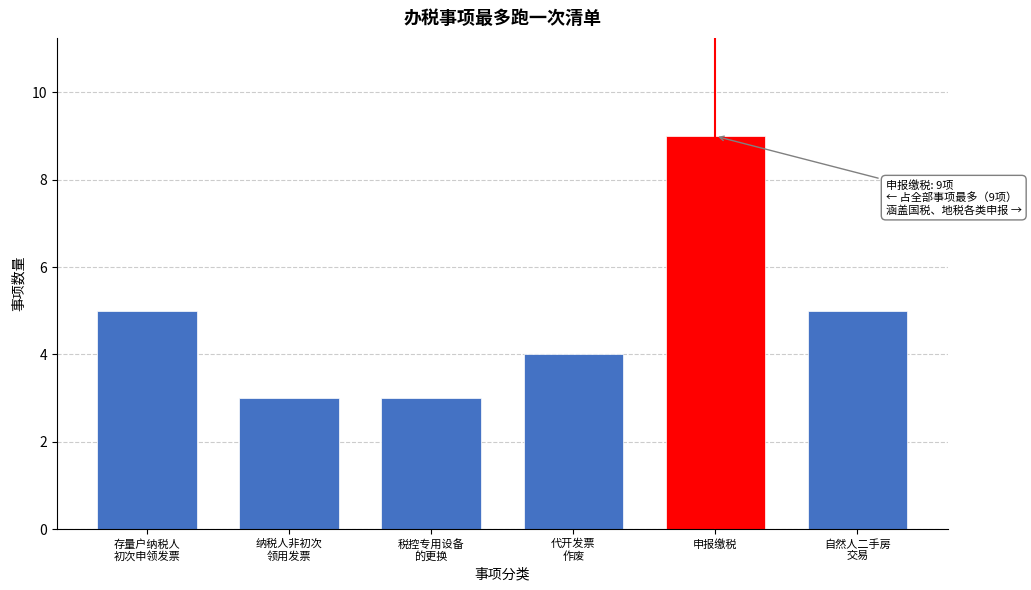

Reading left to right, transcribe all the data shown in this chart.

5	3	3	4	9	5